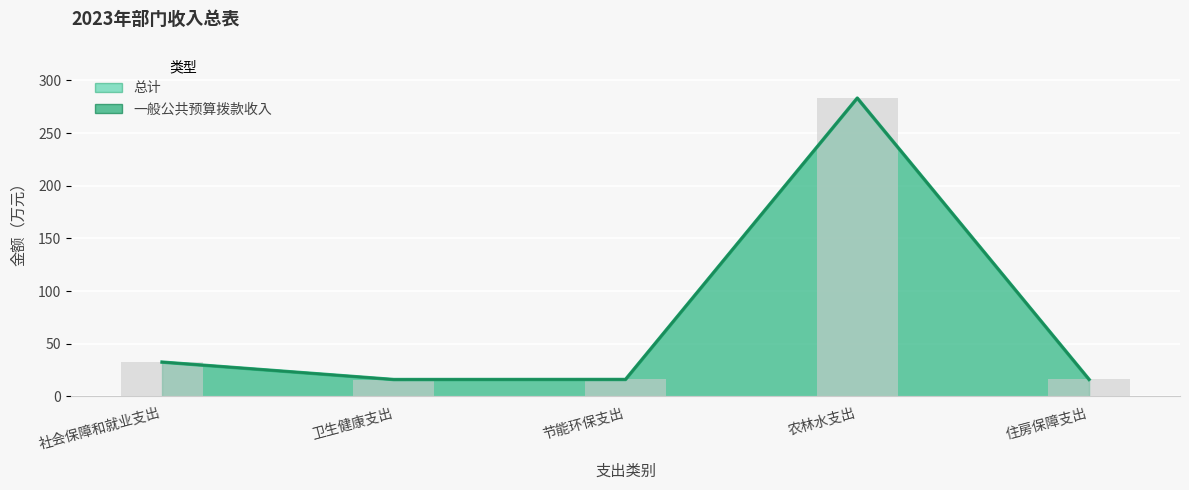

Does the chart contain any negative values?

No